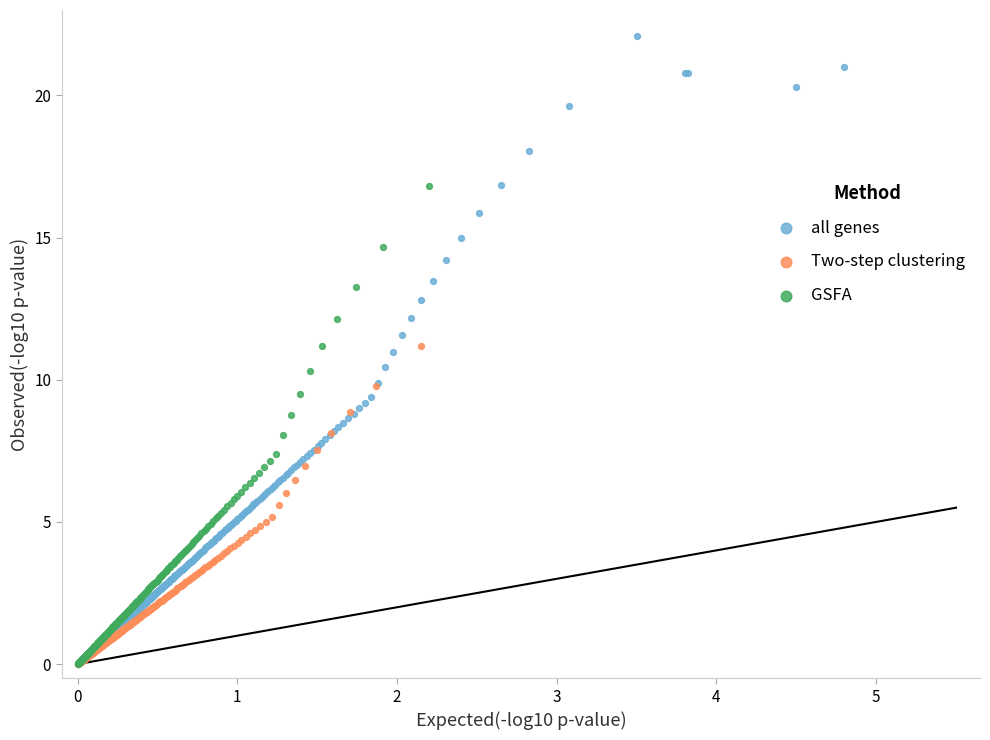

What are all the series names shown in the legend?

all genes, Two-step clustering, GSFA